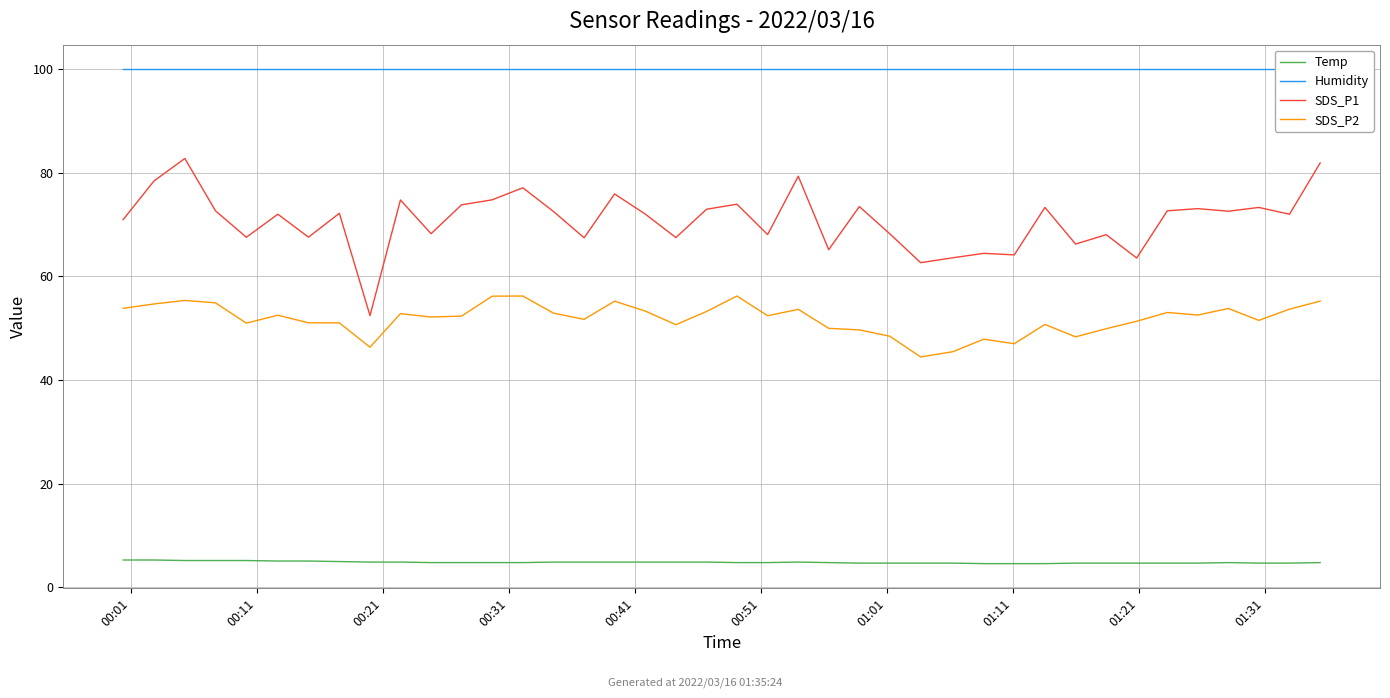

Reading right to left, transcribe all the data shown in this chart.

Temp: 4.8	4.7	4.7	4.8	4.7	4.7	4.7	4.7	4.7	4.6	4.6	4.6	4.7	4.7	4.7	4.7	4.8	4.9	4.8	4.8	4.9	4.9	4.9	4.9	4.9	4.9	4.8	4.8	4.8	4.8	4.9	4.9	5.0	5.1	5.1	5.2	5.2	5.2	5.3	5.3
Humidity: 99.9	99.9	99.9	99.9	99.9	99.9	99.9	99.9	99.9	99.9	99.9	99.9	99.9	99.9	99.9	99.9	99.9	99.9	99.9	99.9	99.9	99.9	99.9	99.9	99.9	99.9	99.9	99.9	99.9	99.9	99.9	99.9	99.9	99.9	99.9	99.9	99.9	99.9	99.9	99.9
SDS_P1: 81.8	72.0	73.3	72.5	73.0	72.6	63.5	68.0	66.2	73.3	64.1	64.4	63.6	62.6	68.2	73.5	65.1	79.3	68.0	73.9	72.9	67.5	72.0	75.9	67.4	72.5	77.1	74.8	73.8	68.2	74.7	52.4	72.2	67.5	72.0	67.5	72.6	82.7	78.4	70.9
SDS_P2: 55.2	53.7	51.5	53.8	52.5	53.0	51.3	49.9	48.3	50.7	47.0	47.9	45.5	44.5	48.5	49.7	50.0	53.6	52.4	56.2	53.2	50.7	53.3	55.2	51.7	52.9	56.2	56.2	52.3	52.1	52.8	46.3	51.0	51.0	52.5	51.0	54.9	55.4	54.7	53.8